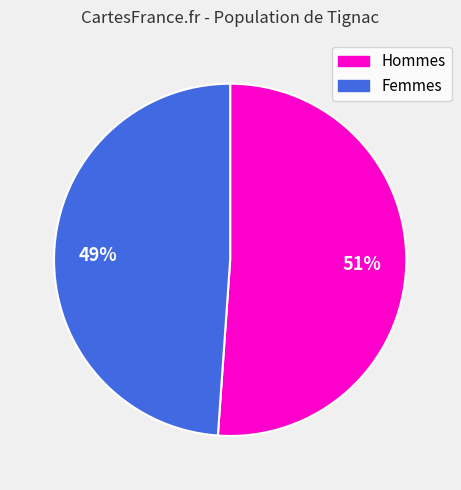

The Hommes slice represents 65% of the pie. True or false?

False